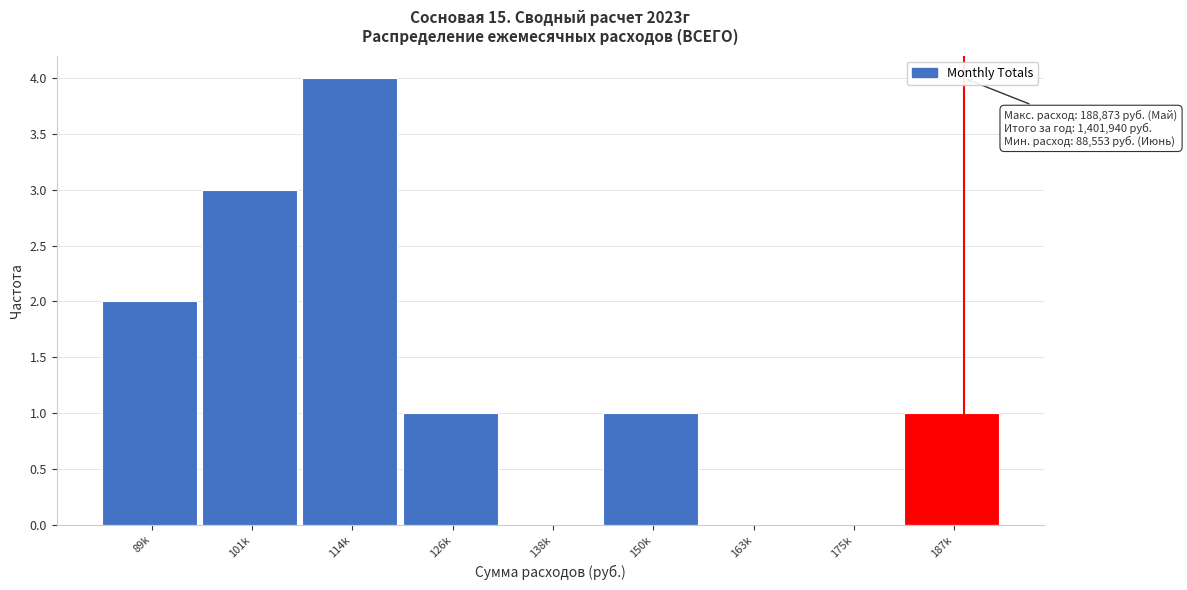

Reading right to left, list all the values displayed in this chart.

187k=1	175k=0	163k=0	150k=1	138k=0	126k=1	114k=4	101k=3	89k=2